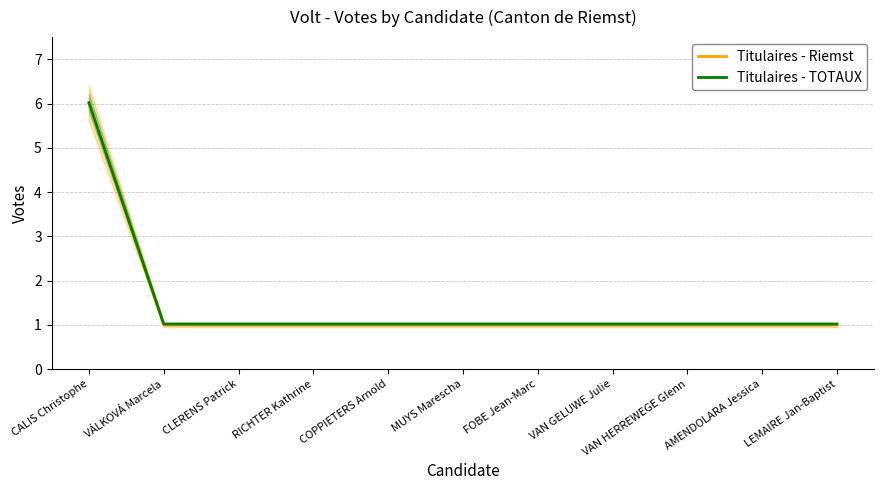

What is the label of the 10th point from the right?

VÁLKOVÁ Marcela